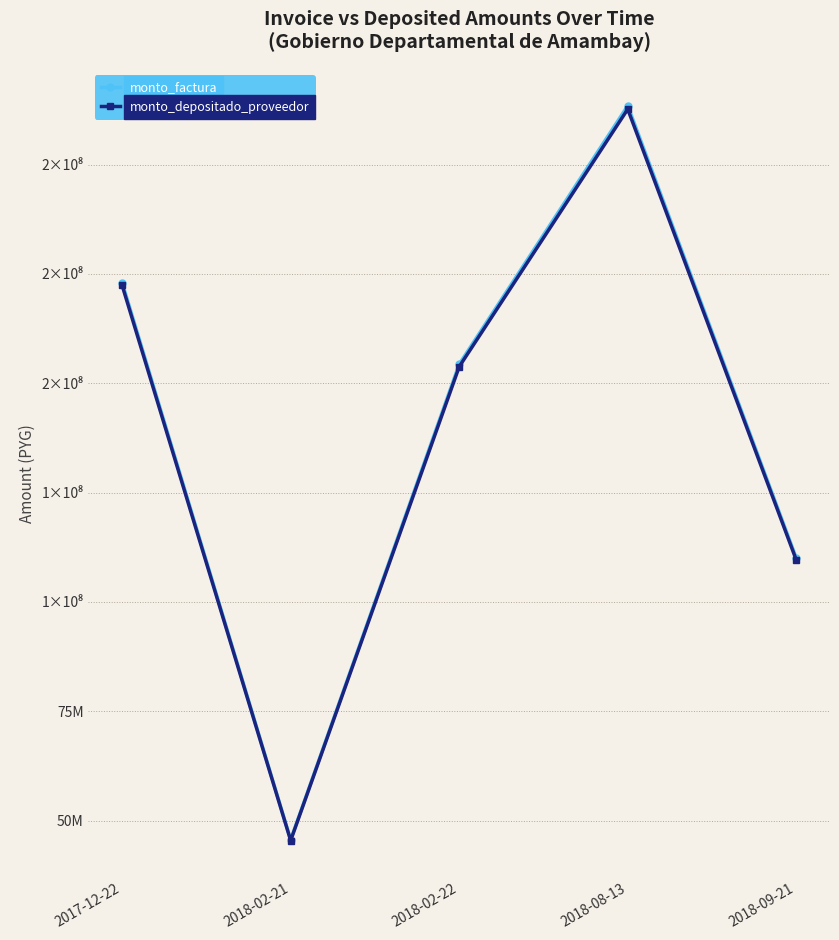

At how many categories does at least one series exceed 162343698?

2